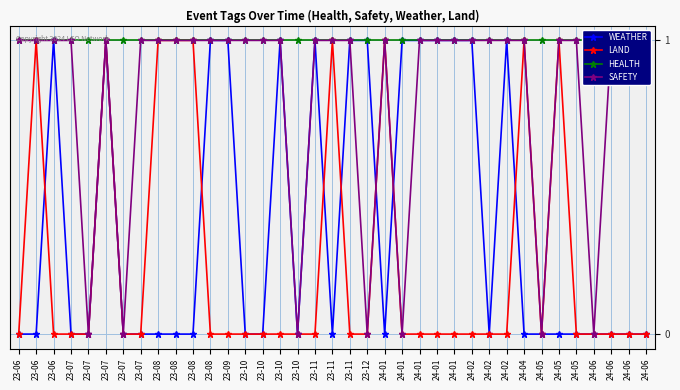

True or false: SAFETY and HEALTH cross at least once.

False